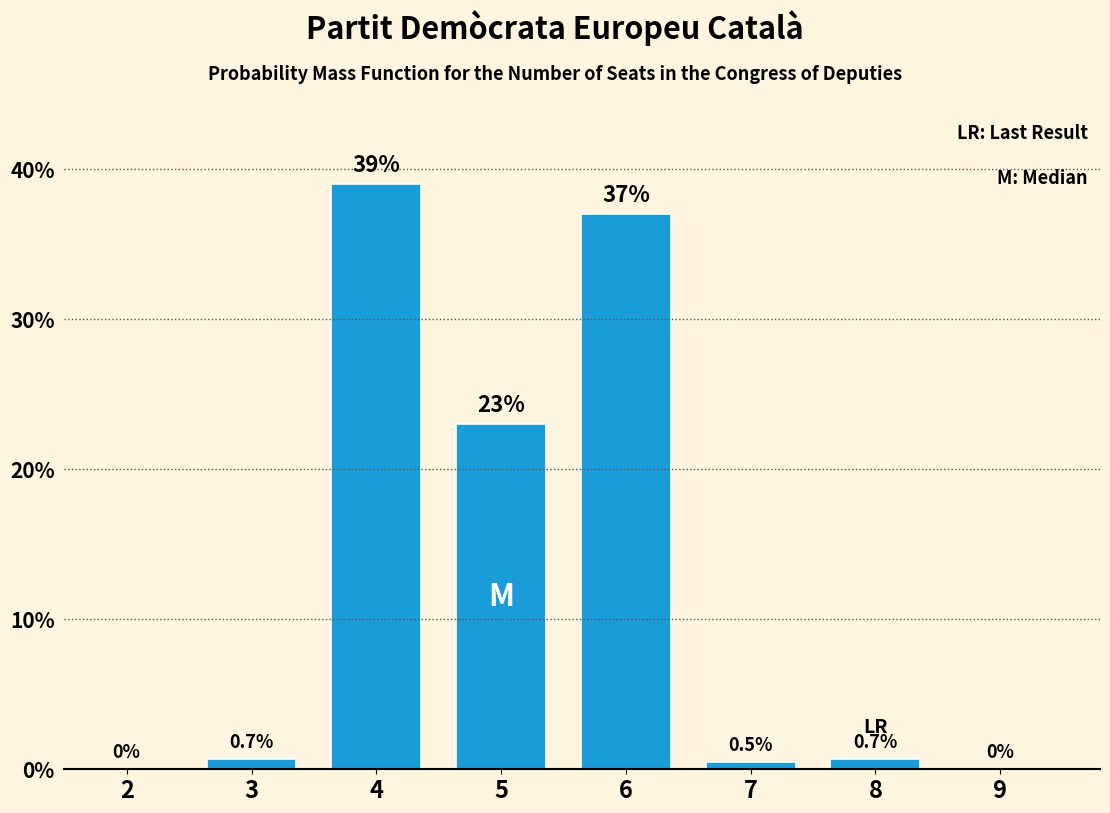

Reading left to right, list all the values displayed in this chart.

2=0.0	3=0.7	4=39.0	5=23.0	6=37.0	7=0.5	8=0.7	9=0.0